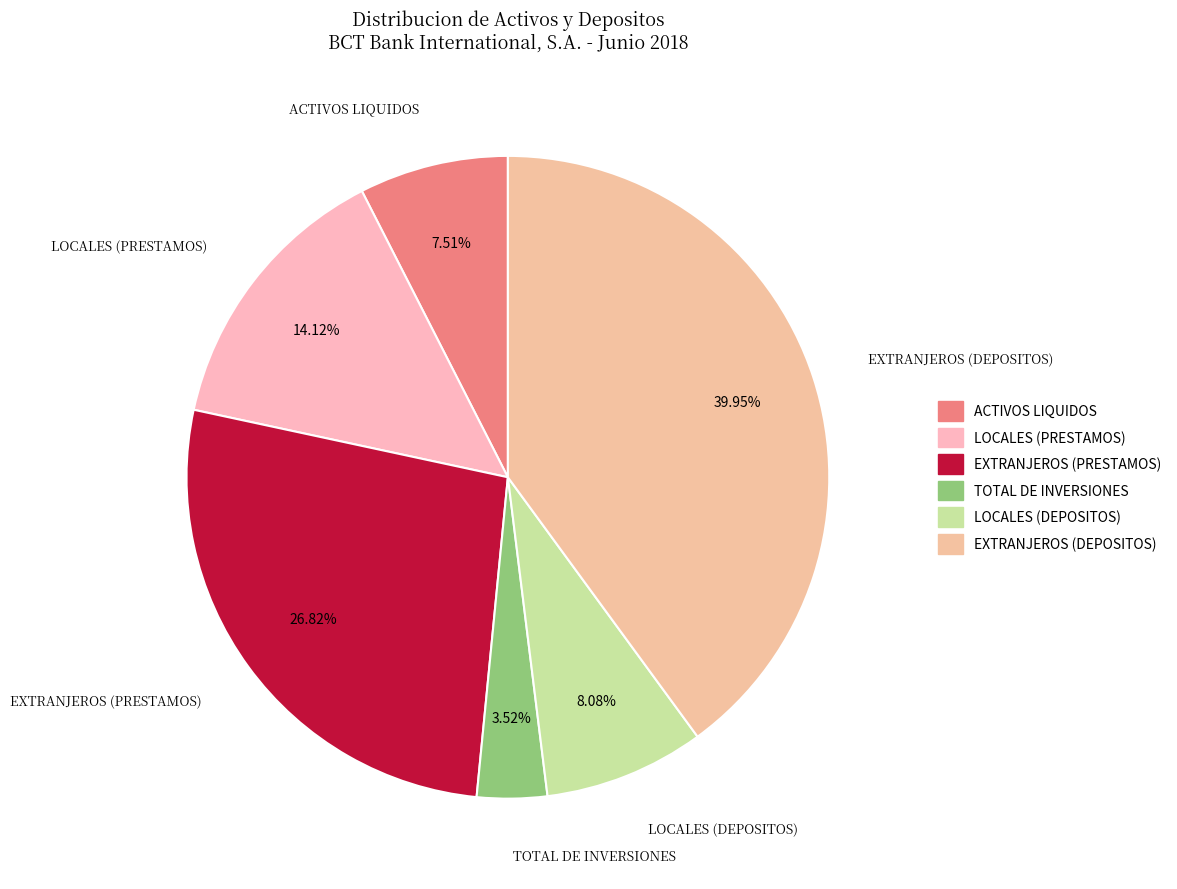

To the nearest percent, what portion does ACTIVOS LIQUIDOS represent?

8%